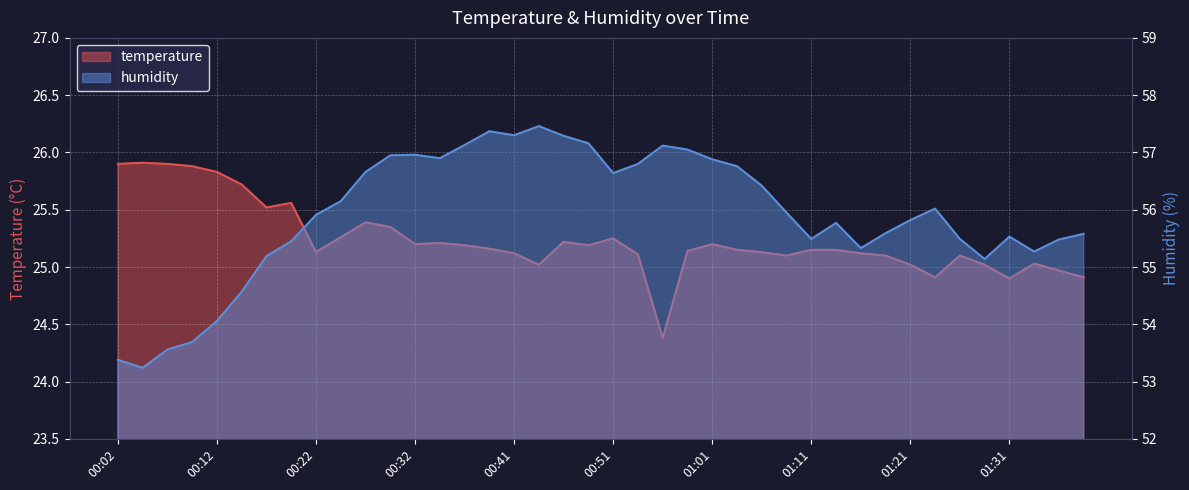

Is the value of temperature at 01:24 greater than the value of humidity at 00:44?

No